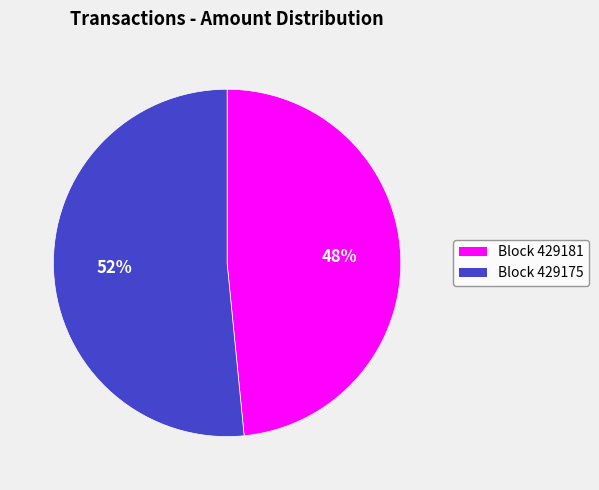

Count the number of slices in the pie.

2